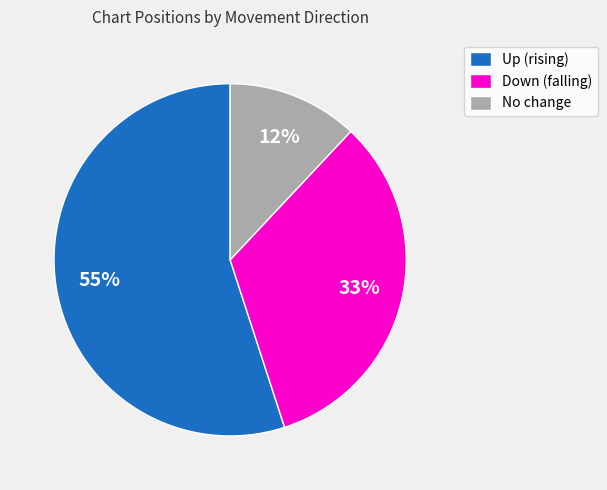

Approximately how many times larger is the value at Up (rising) compared to Down (falling)?

1.7